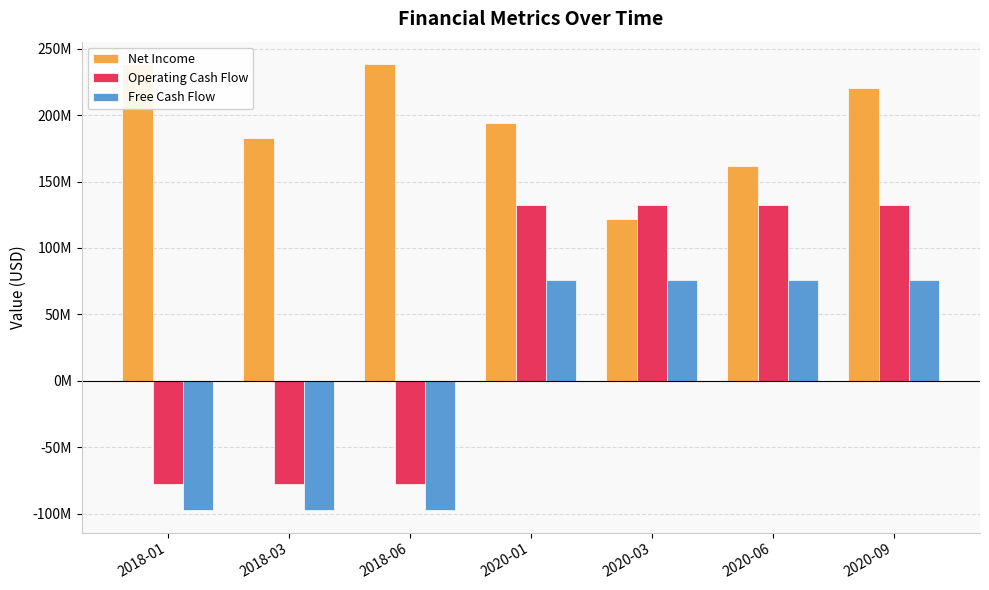

Reading right to left, list all the values displayed in this chart.

Net Income: 220181000	161846000	121887000	194196750	238567500	182606000	238567500
Operating Cash Flow: 132165000	132165000	132165000	132165000	-77699250	-77699250	-77699250
Free Cash Flow: 76028750	76028750	76028750	76028750	-97508500	-97508500	-97508500